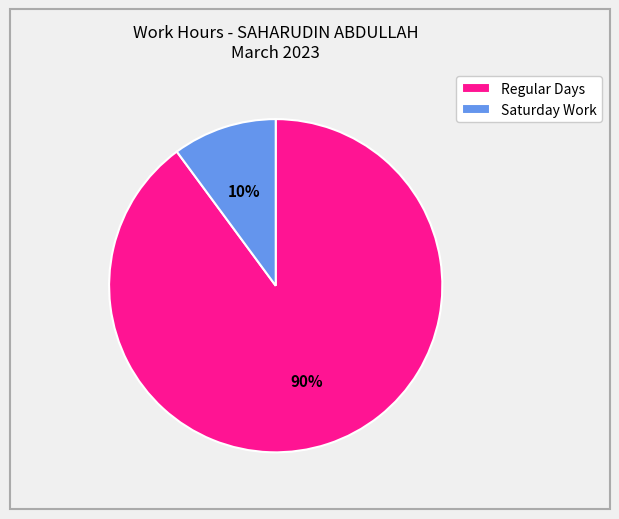

Which has a higher value, Saturday Work or Regular Days?

Regular Days